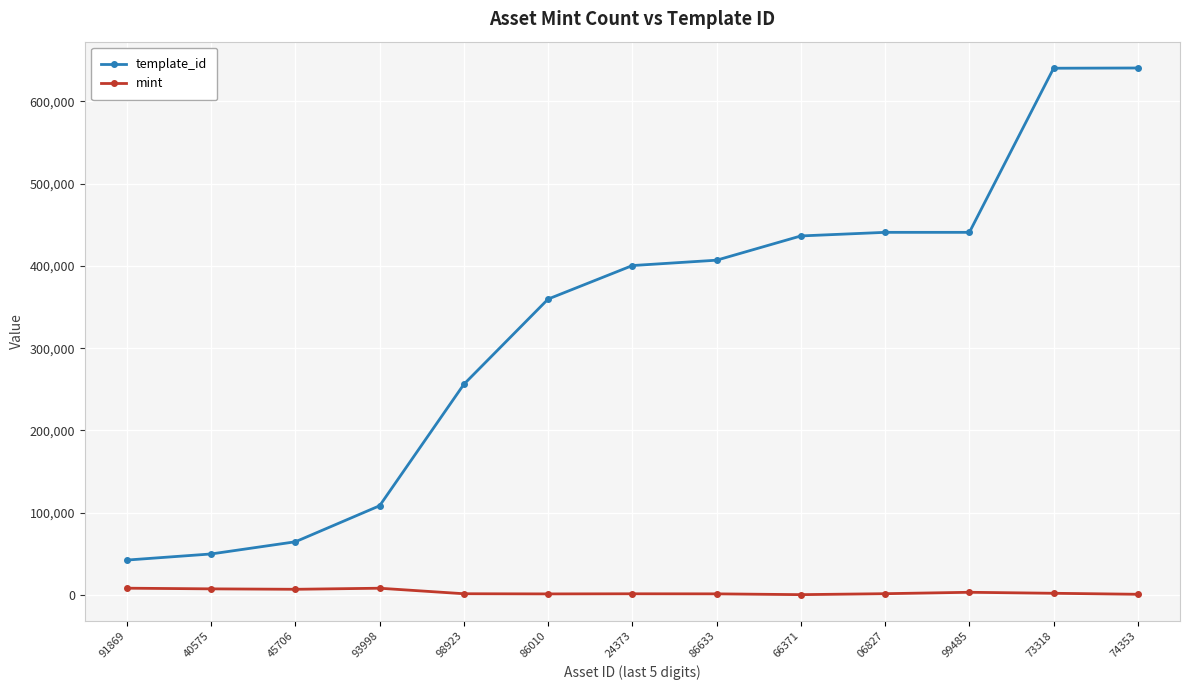

What is the maximum value shown in the chart?

640705